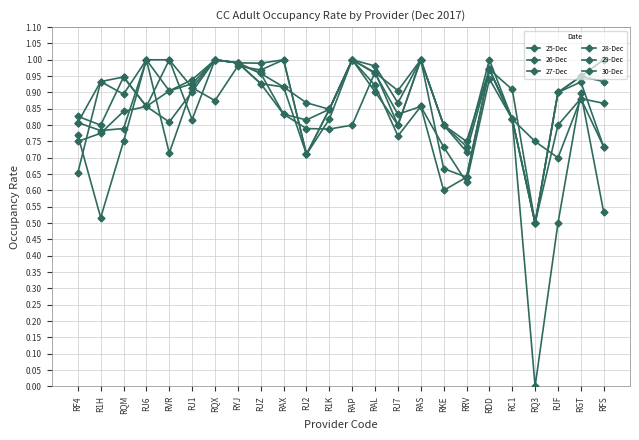

What is the total value across all series at R1K?

5.0